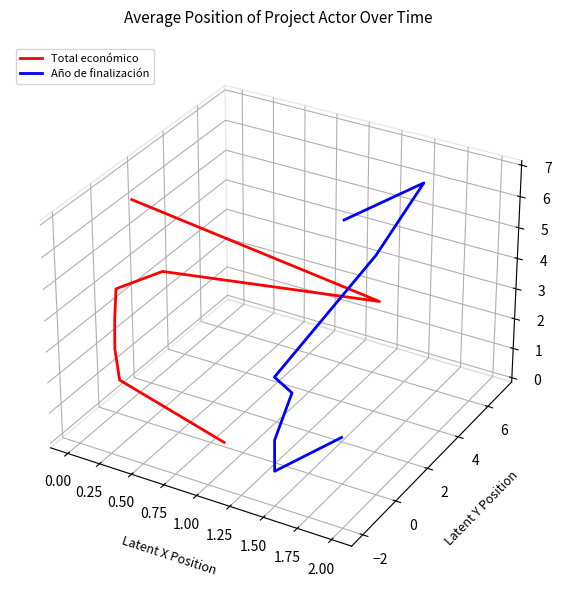

What is the minimum value for Año de finalización?

-0.1